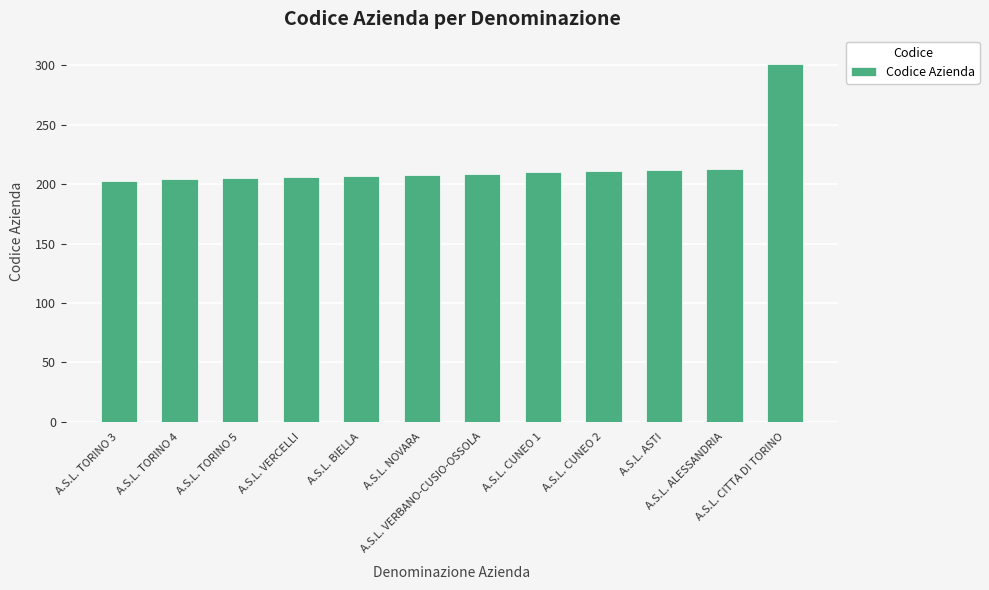

What is the greatest value displayed?

301